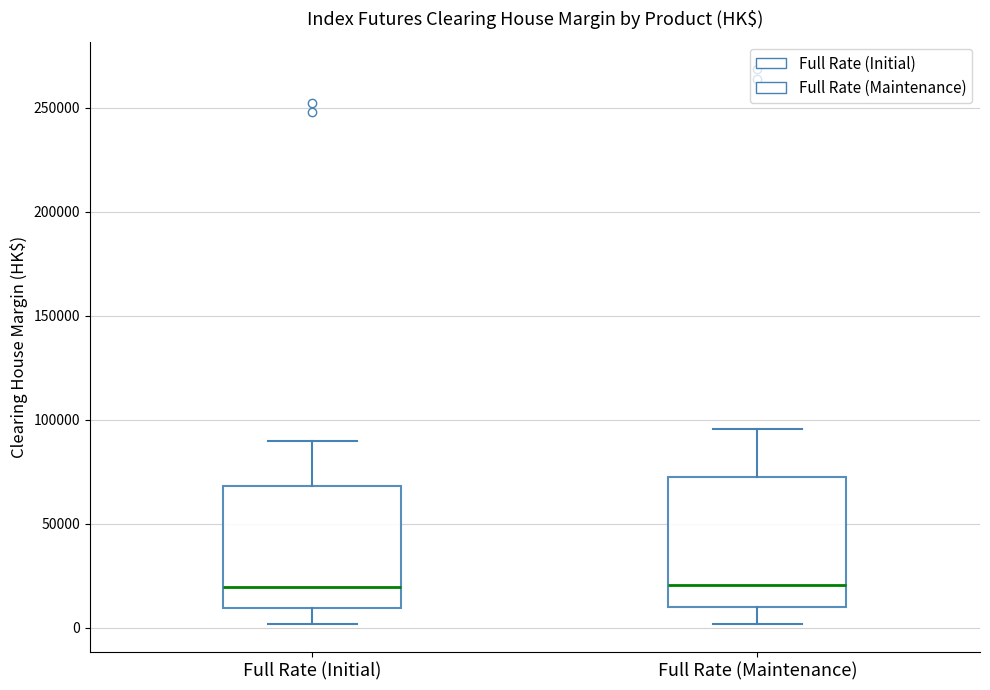

Reading left to right, transcribe this box plot: for each box, give where its median line is, the range the box spans, and where its two whiskers end, as read against the y-axis. The values are not printed on the chart, so give them approximately, as read against the axis.

Full Rate (Initial): median 20000, box 10000 to 70000, whiskers 0 to 90000
Full Rate (Maintenance): median 20000, box 10000 to 75000, whiskers 0 to 95000